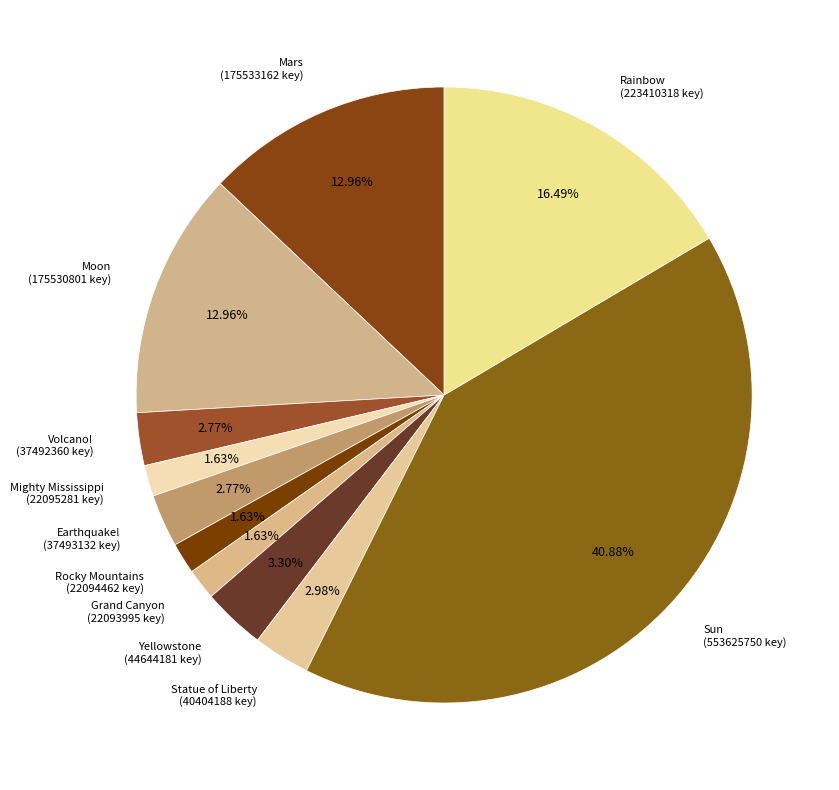

Rank the categories by value from highest to lowest.

Sun, Rainbow, Mars, Moon, Yellowstone, Statue of Liberty, Earthquake!, Volcano!, Mighty Mississippi, Rocky Mountains, Grand Canyon